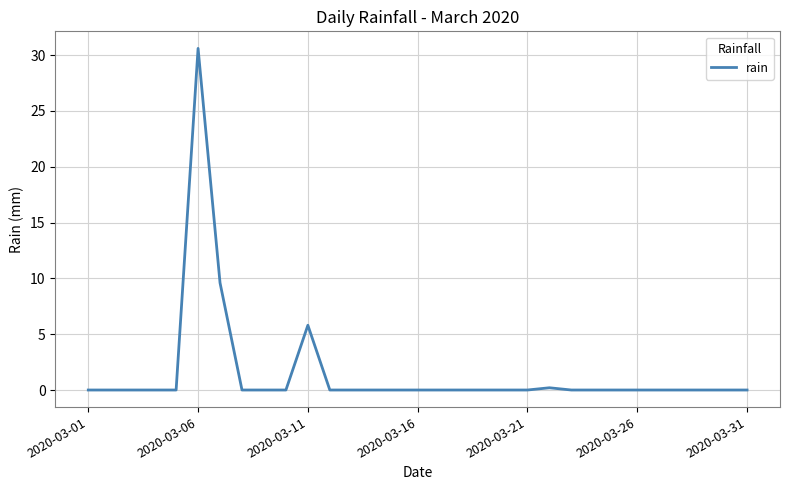

What is the difference between the maximum and minimum values?

30.6